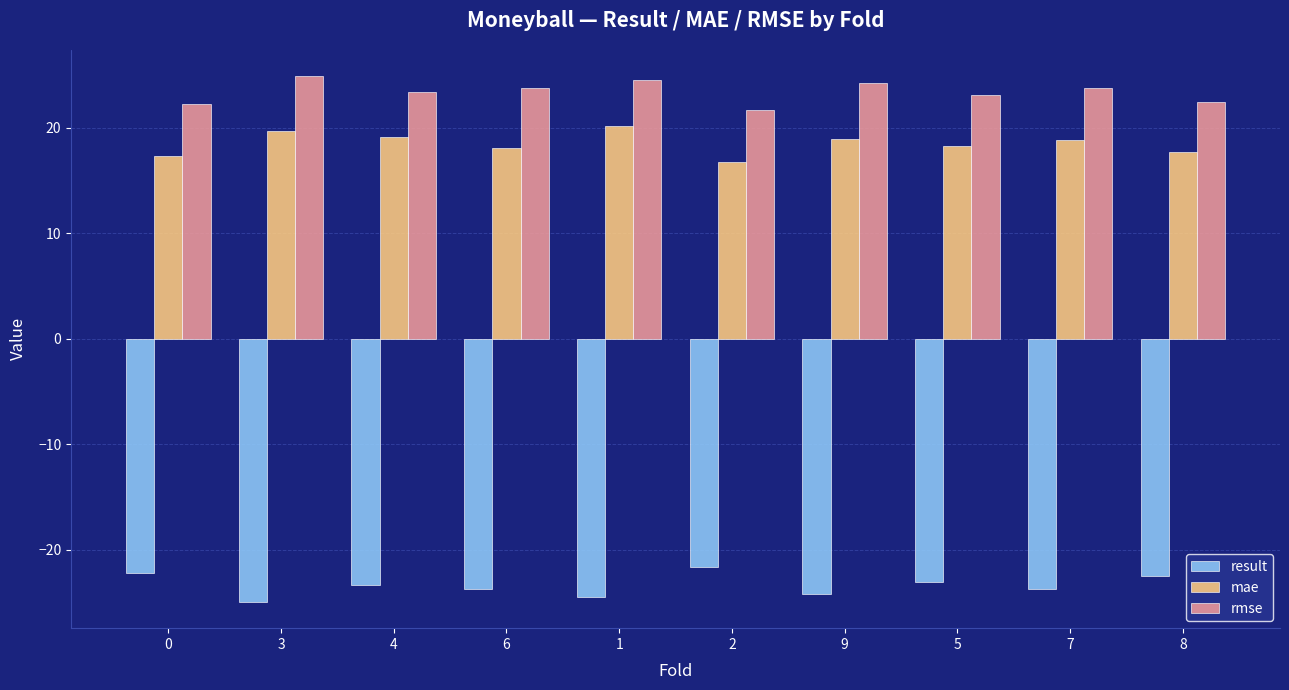

How many bars are there in each group?

3